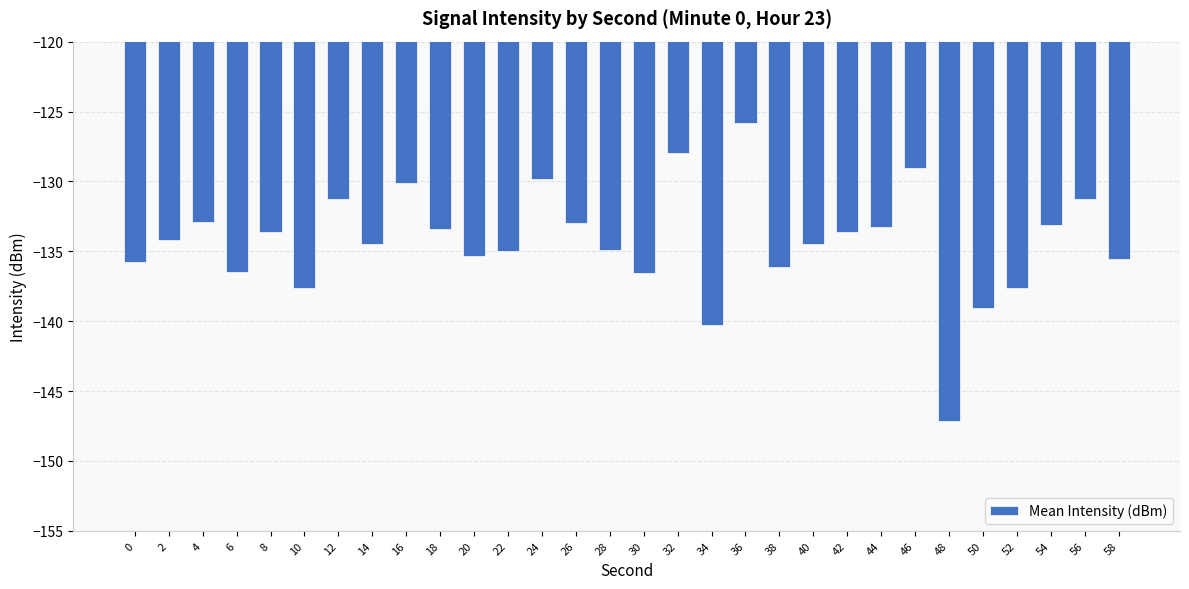

What is the maximum value shown in the chart?

-125.8